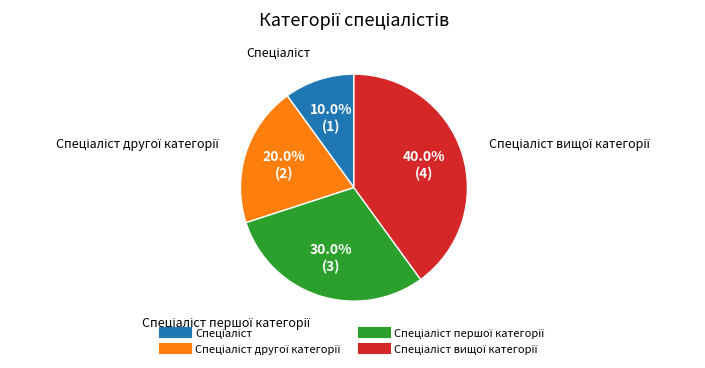

Is there any slice that represents more than half of the pie?

No